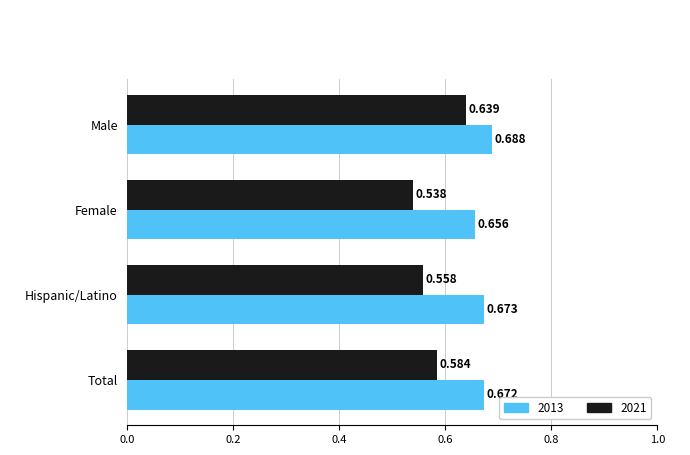

What is the total value across all series at Female?

1.2